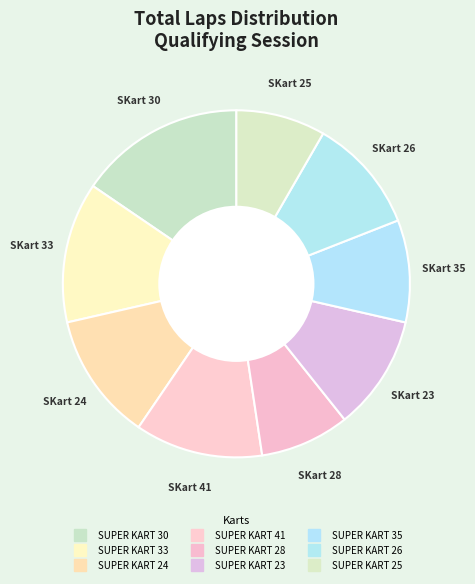

True or false: SUPER KART 25 accounts for 14% of the total.

False